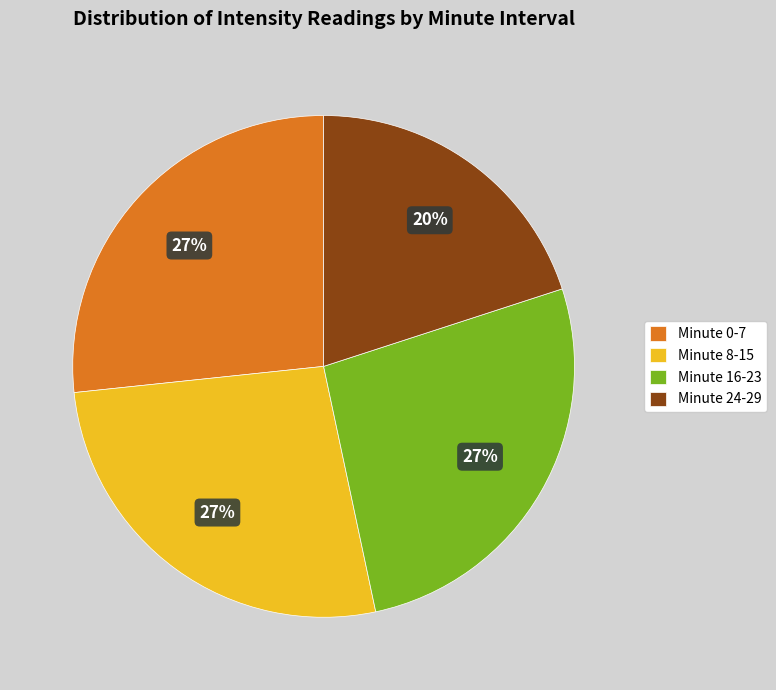

The Minute 8-15 slice represents 21% of the pie. True or false?

False